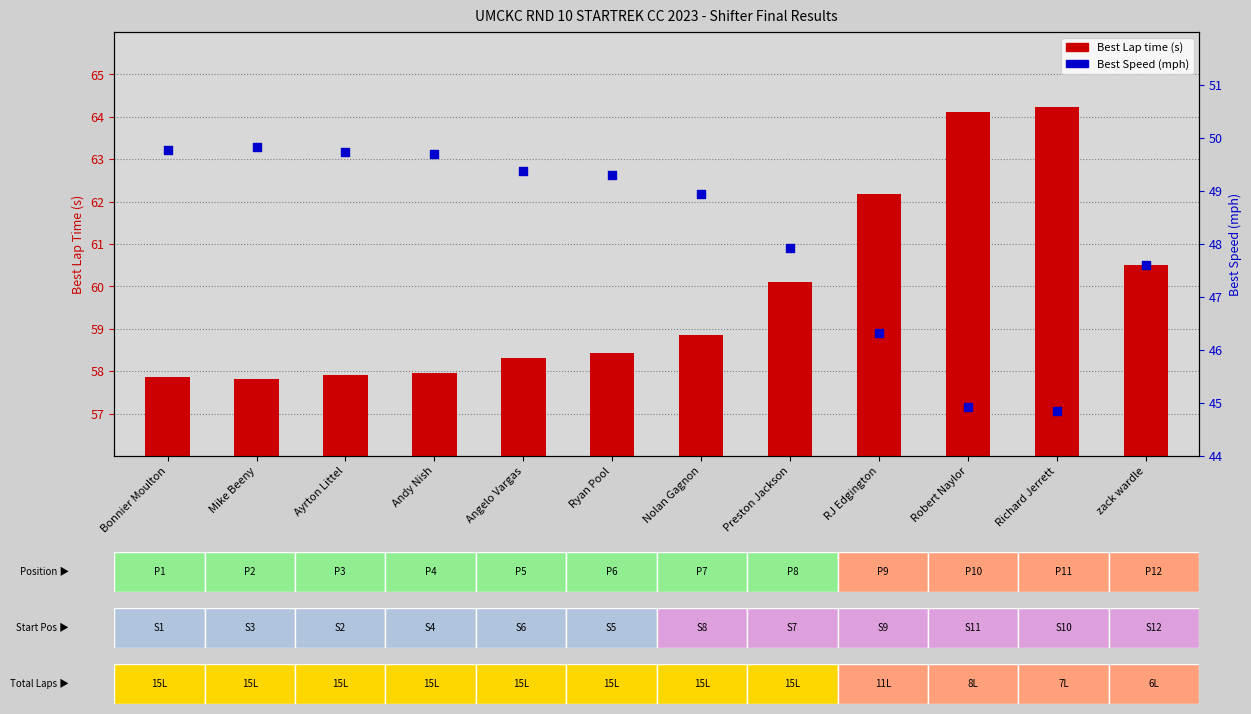

At how many categories does at least one series exceed 52?

12